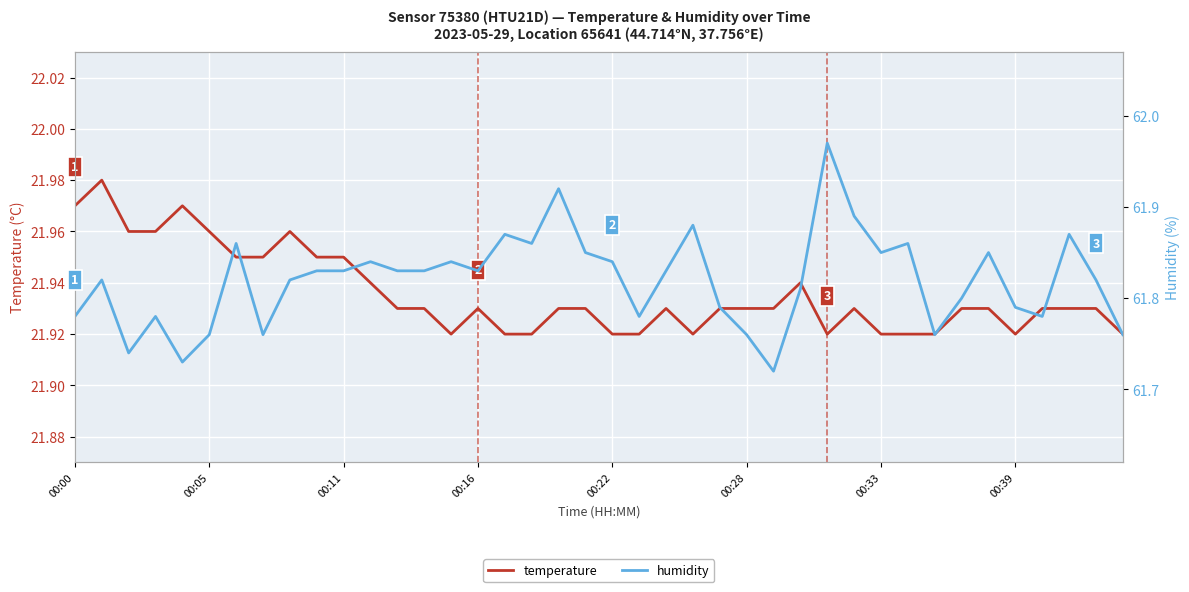

At which label does humidity reach its peak?

28